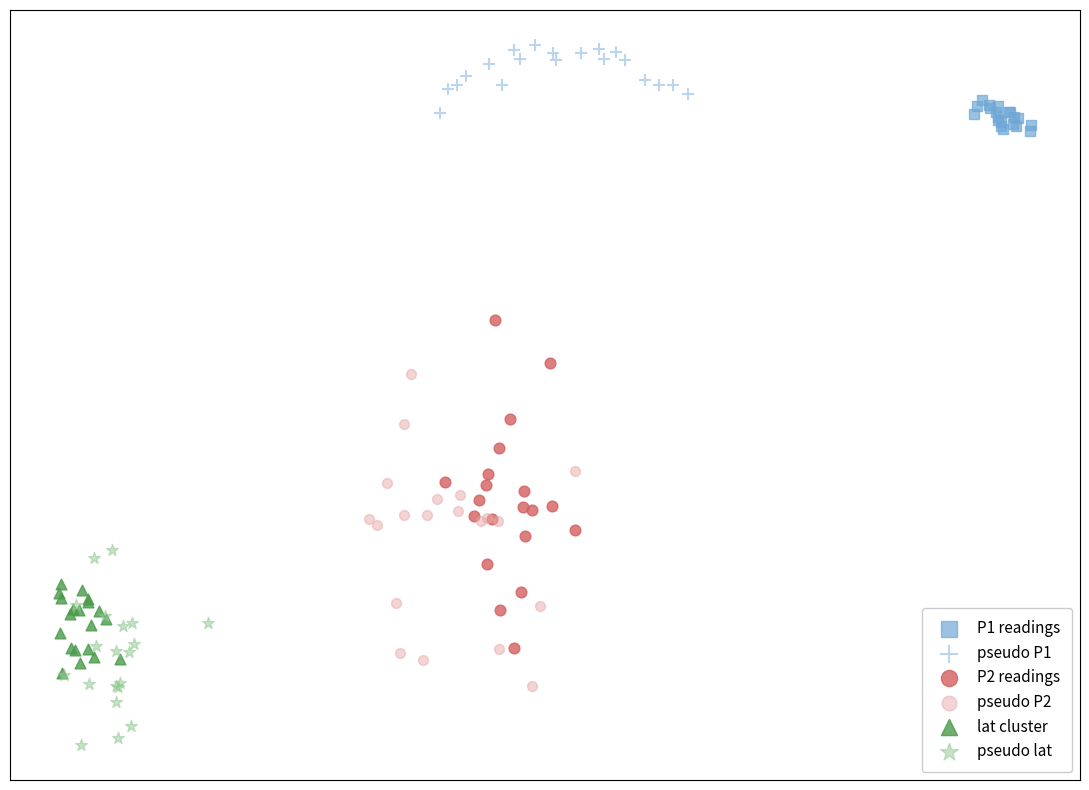

Which series reaches the maximum Y coordinate?

pseudo P1